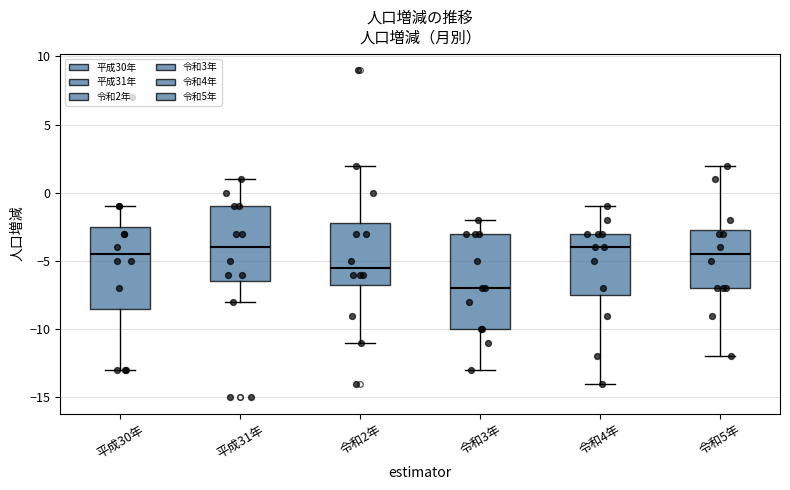

Where does the lower whisker of the box for 令和2年 end on the y-axis? The values are not printed on the chart, so give them approximately, as read against the axis.

-11.0